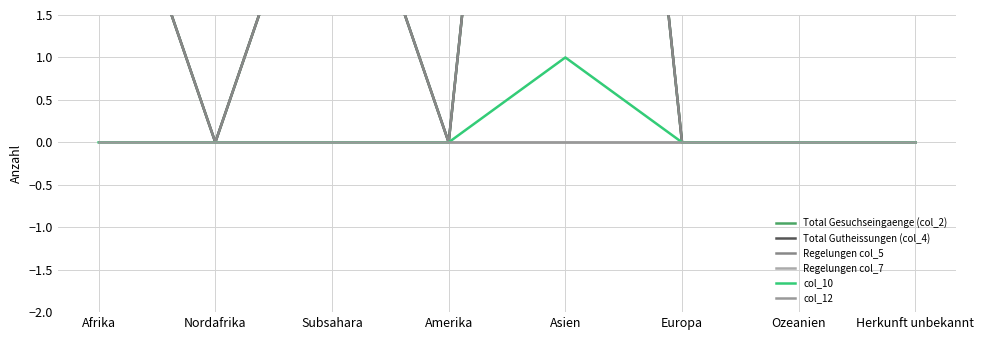

At which category does Total Gutheissungen (col_4) reach its first local valley?

Nordafrika